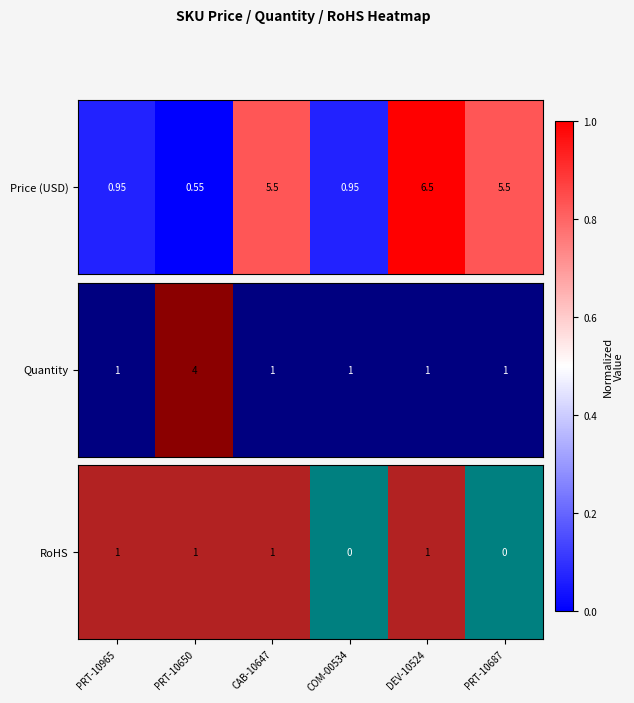

Reading left to right, transcribe all the data shown in this chart.

1	1	1	0	1	0